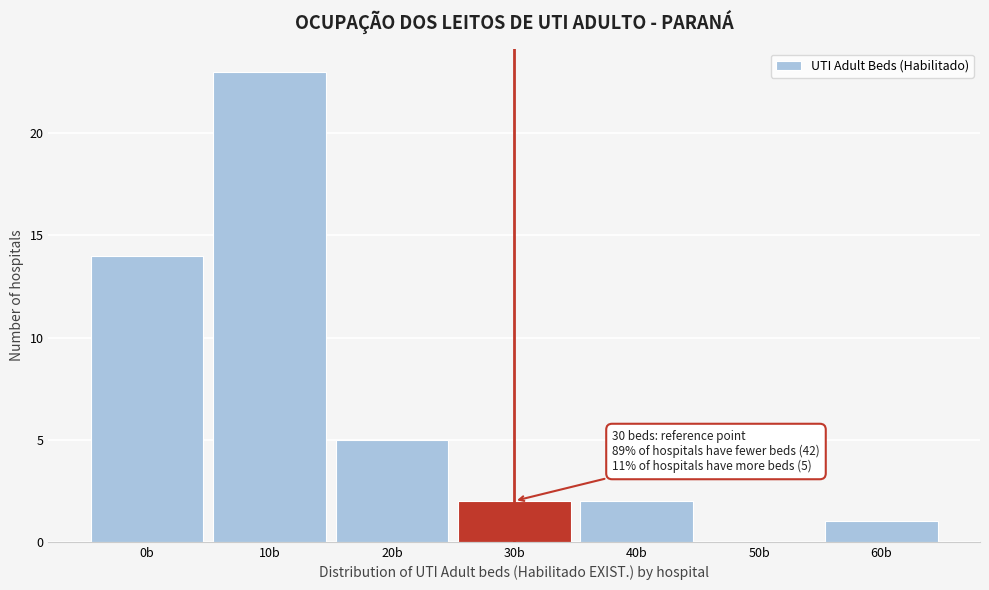

Reading right to left, transcribe all the data shown in this chart.

60b=1	50b=0	40b=2	30b=2	20b=5	10b=23	0b=14